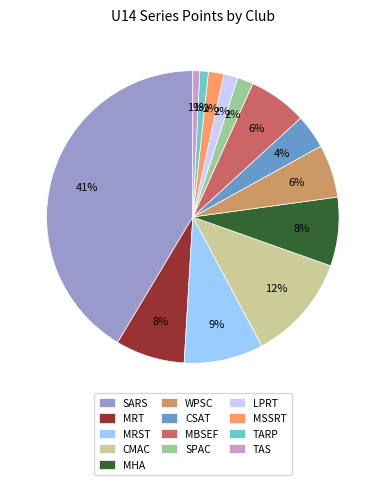

What is the ratio of the value at MRT to the value at CSAT?

2.0